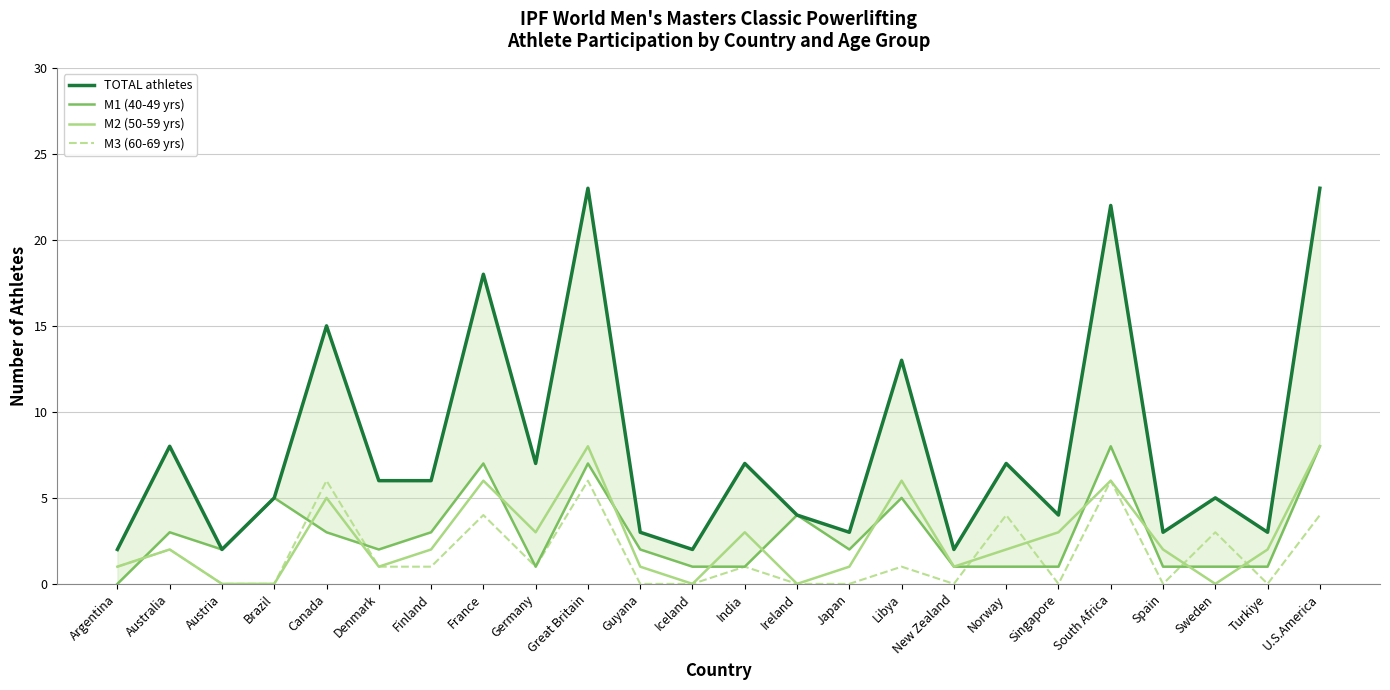

After their last crossing, which series has the higher values: M2 (50-59 yrs) or M1 (40-49 yrs)?

M2 (50-59 yrs)